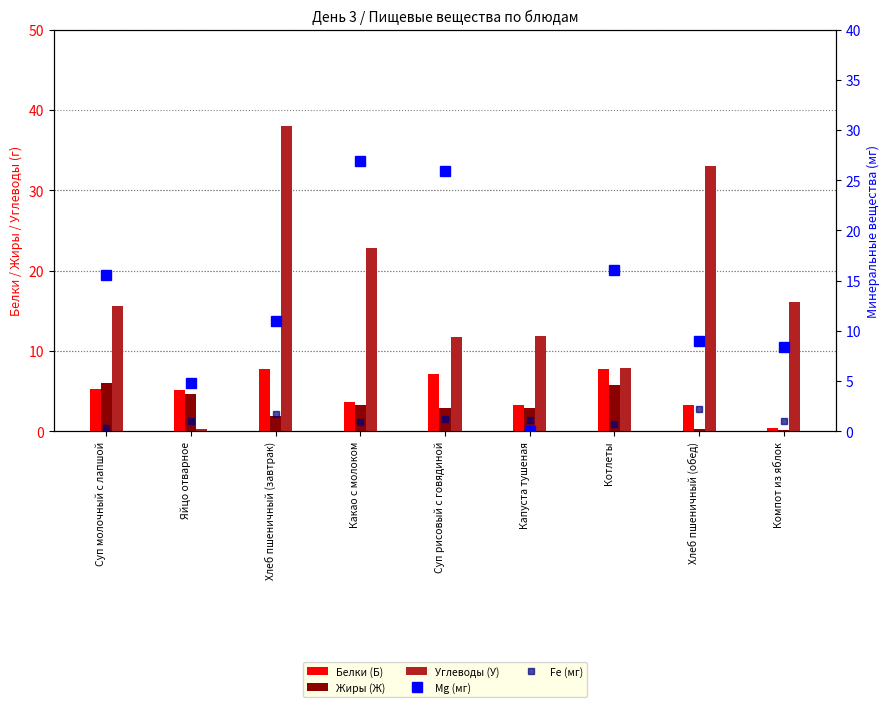

What is the lowest value of the Жиры (Ж) series?

0.2